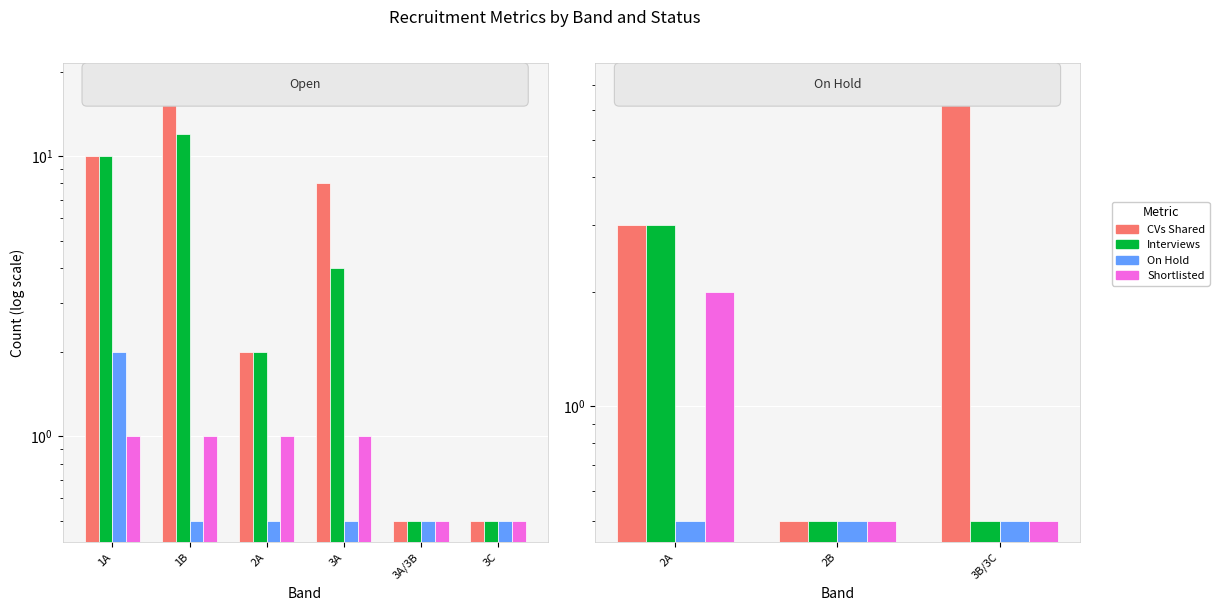

What is the minimum value for Shortlisted?

0.5